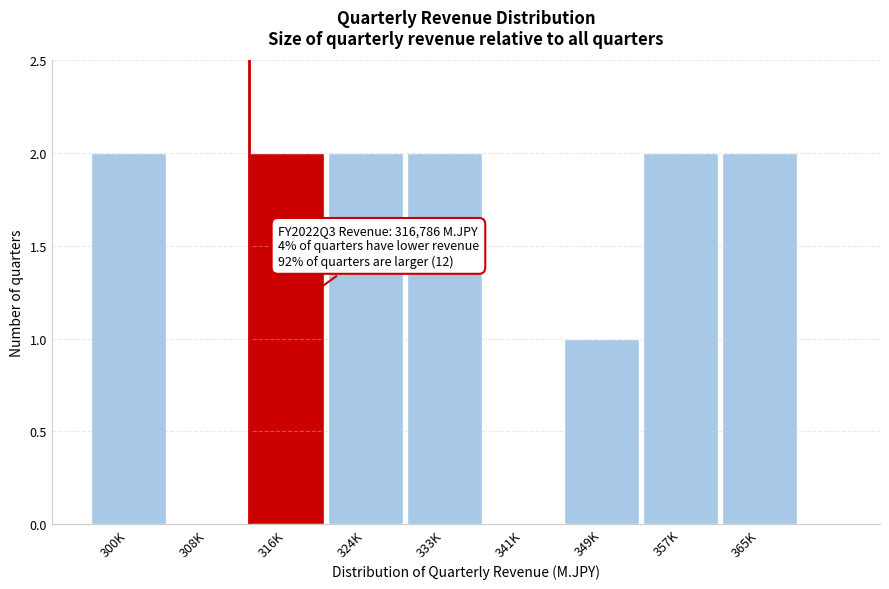

Reading left to right, extract all data points from this chart.

300K=2	308K=0	316K=2	324K=2	333K=2	341K=0	349K=1	357K=2	365K=2